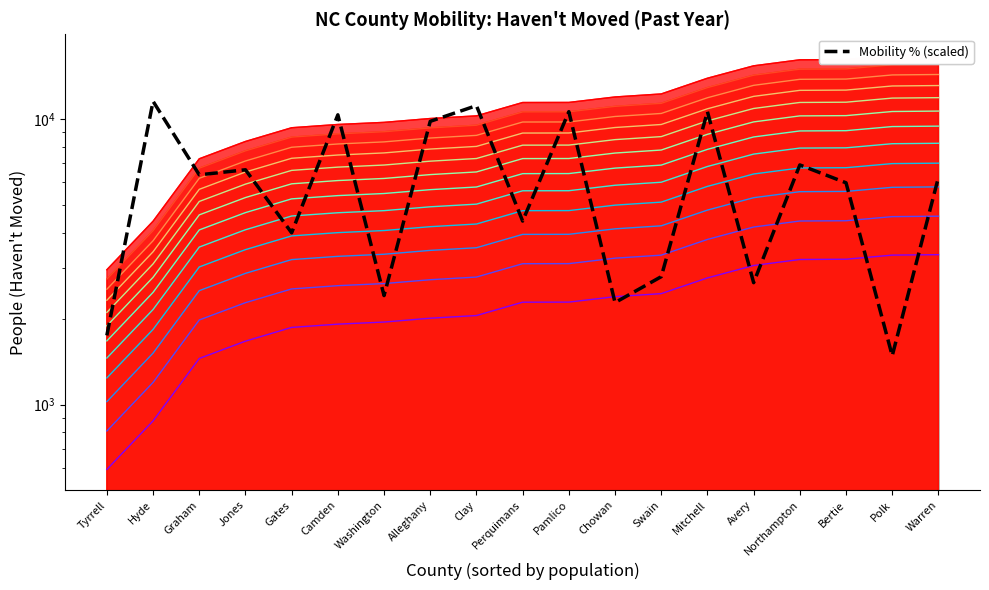

The chart shows a value of 10597.6 at Mitchell. True or false?

True